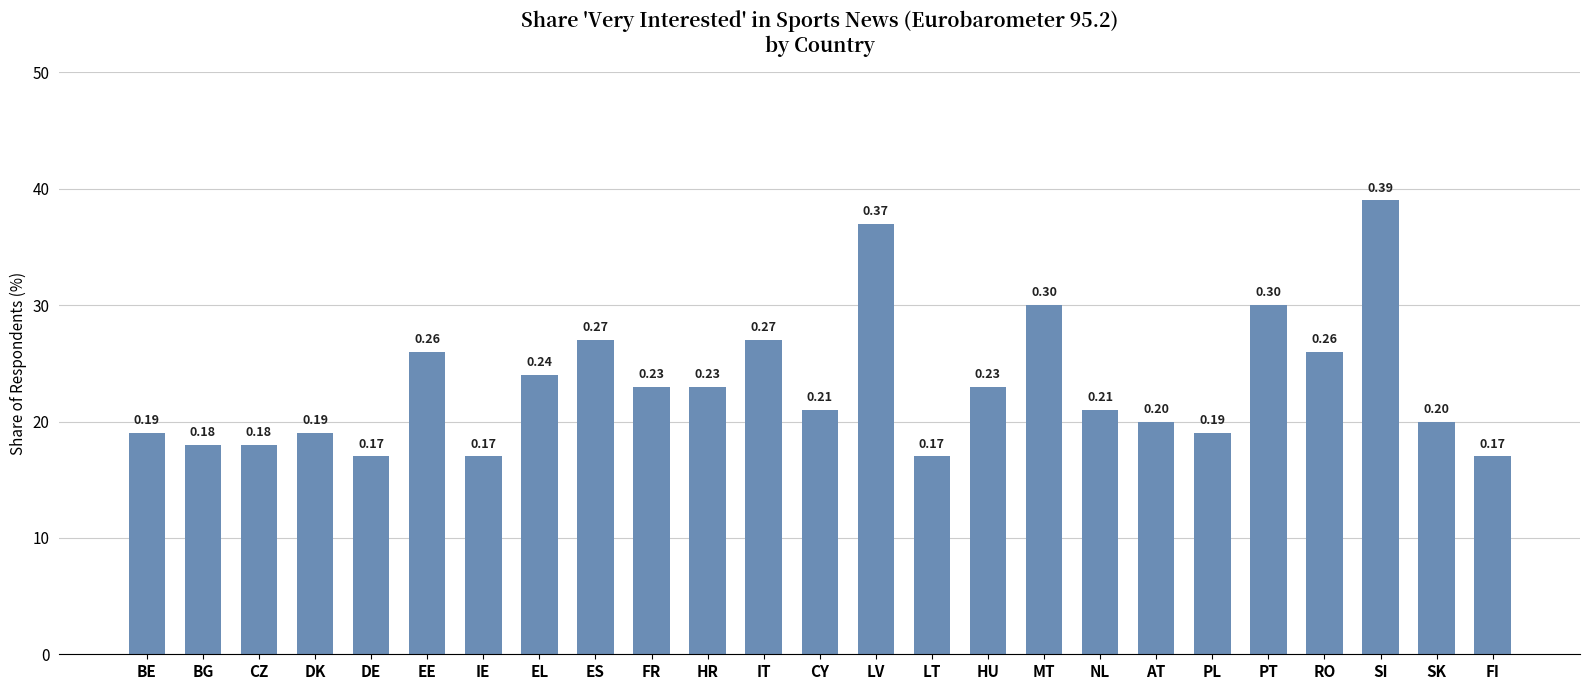

Does the chart contain any negative values?

No